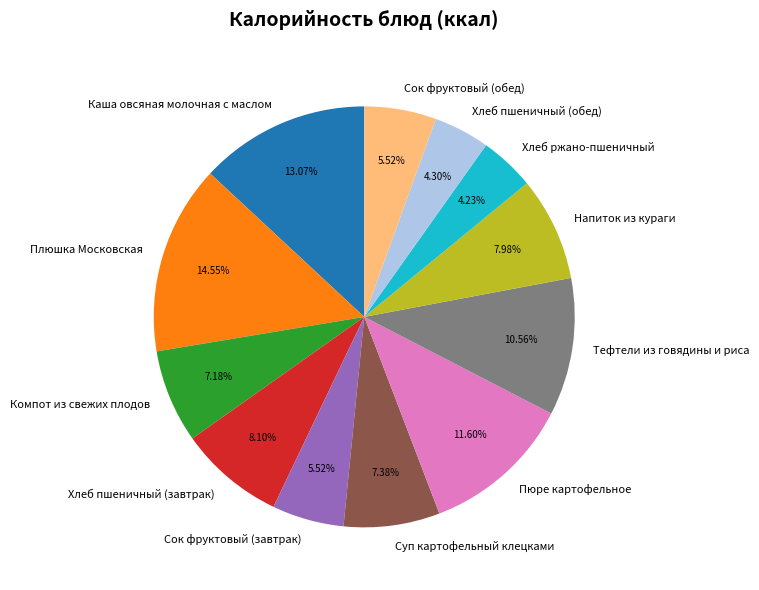

Which slice is the largest?

Плюшка Московская